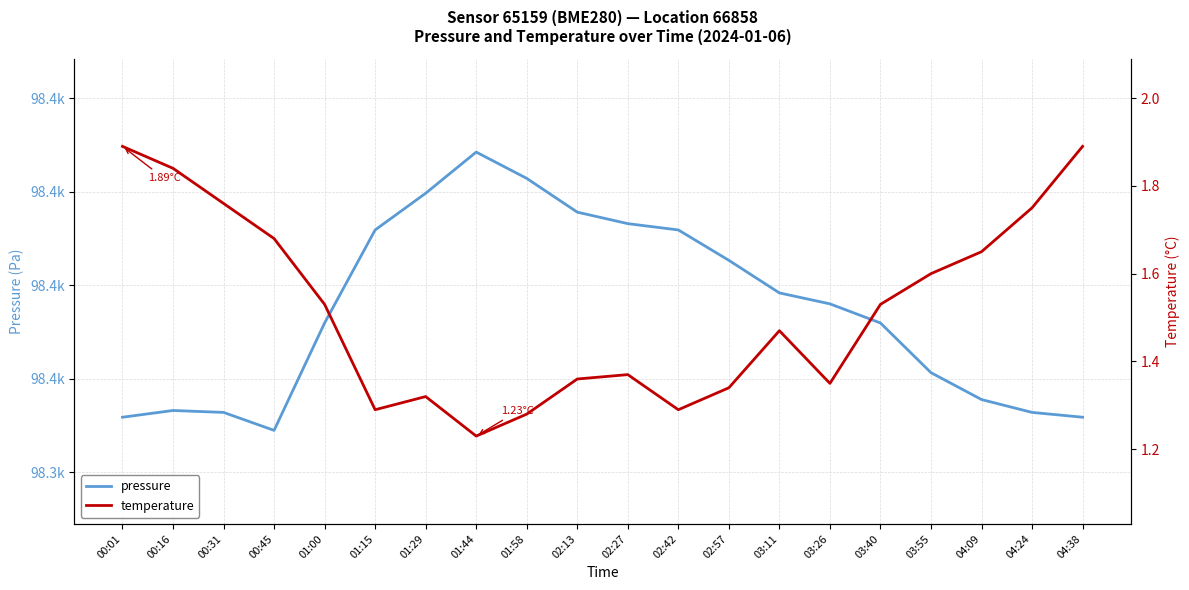

Where is the first local maximum for pressure?

00:16